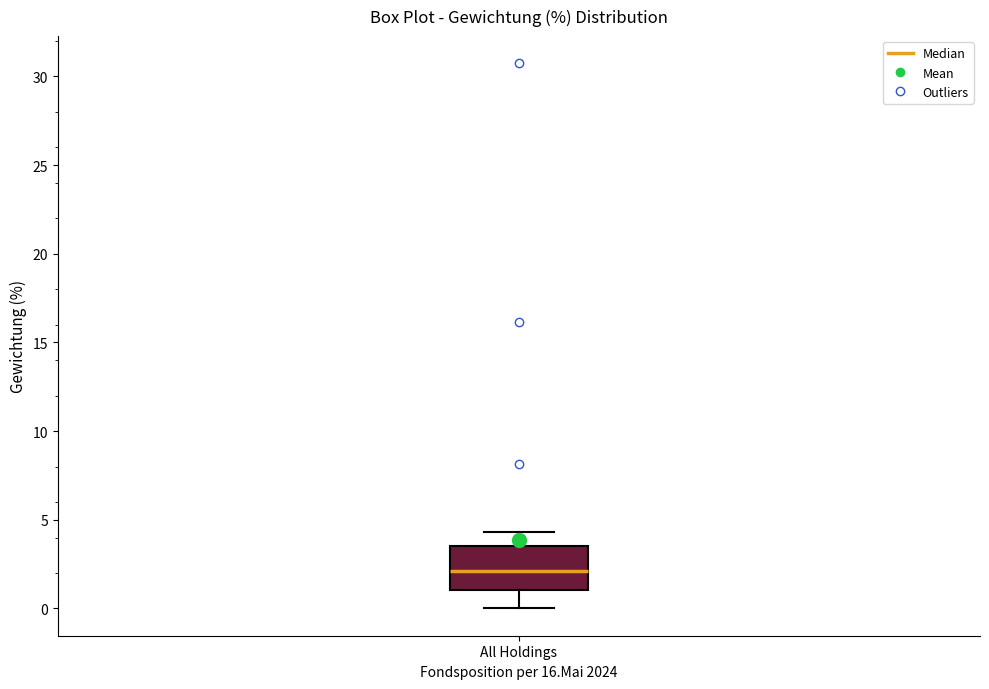

Read this box plot against the y-axis: the position of the median line, the range covered by the box, and the ends of both whiskers. The values are not printed on the chart, so give them approximately, as read against the axis.

median 2.0, box 1.0 to 3.5, whiskers 0.0 to 4.5